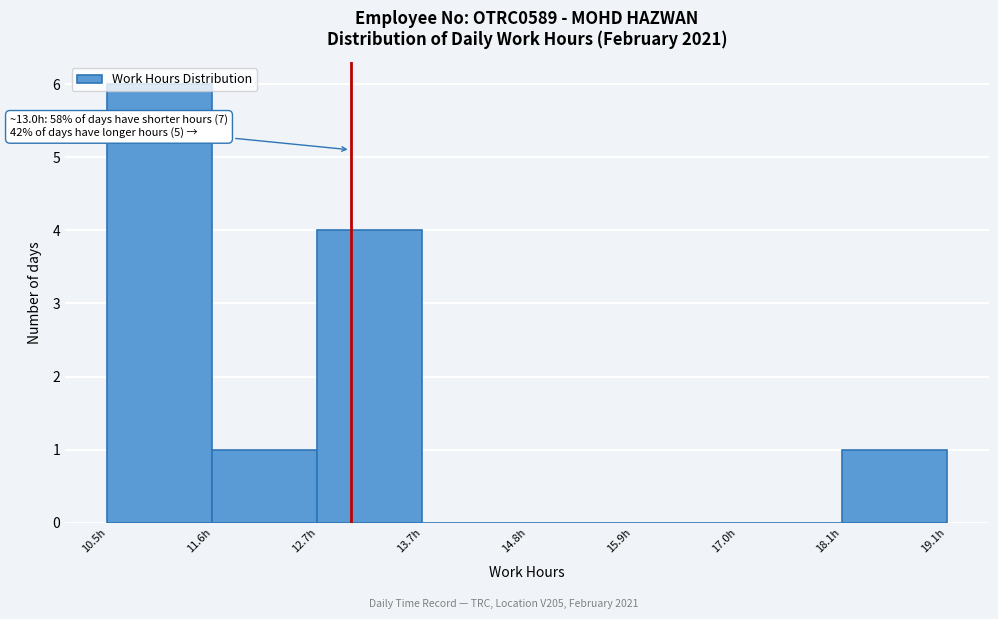

Which range on the x-axis has the tallest bar?

10.6 to 11.6